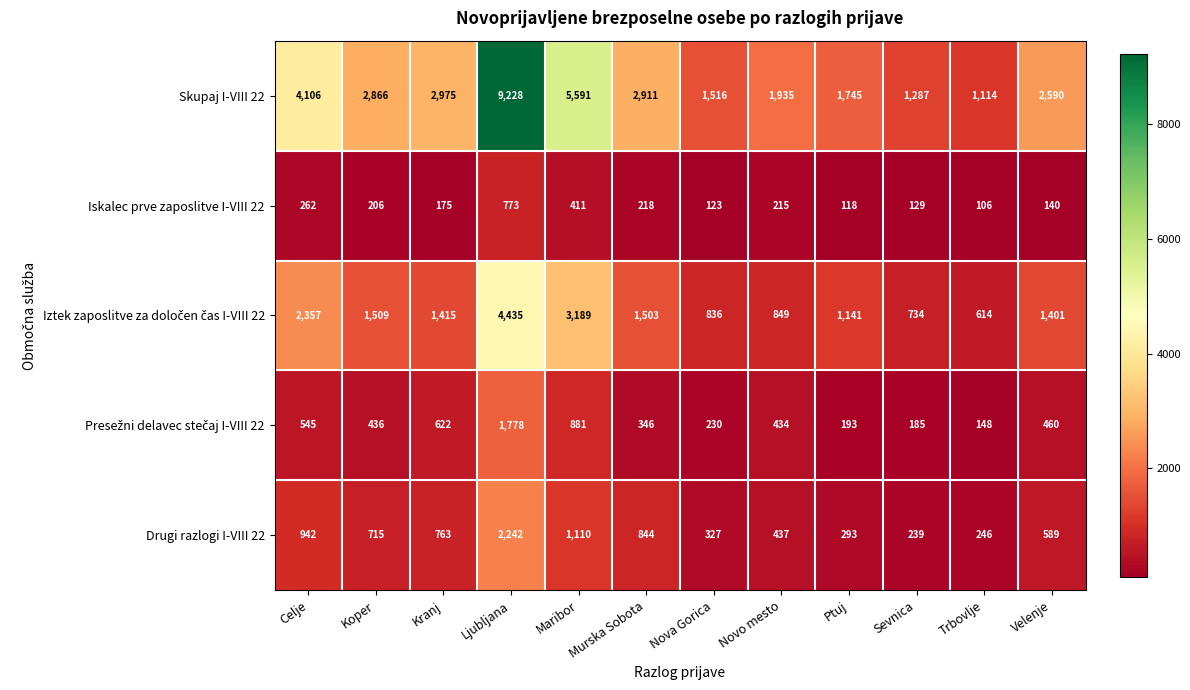

What is the difference between the Iskalec prve zaposlitve I-VIII 22 values at Velenje and Maribor?

271